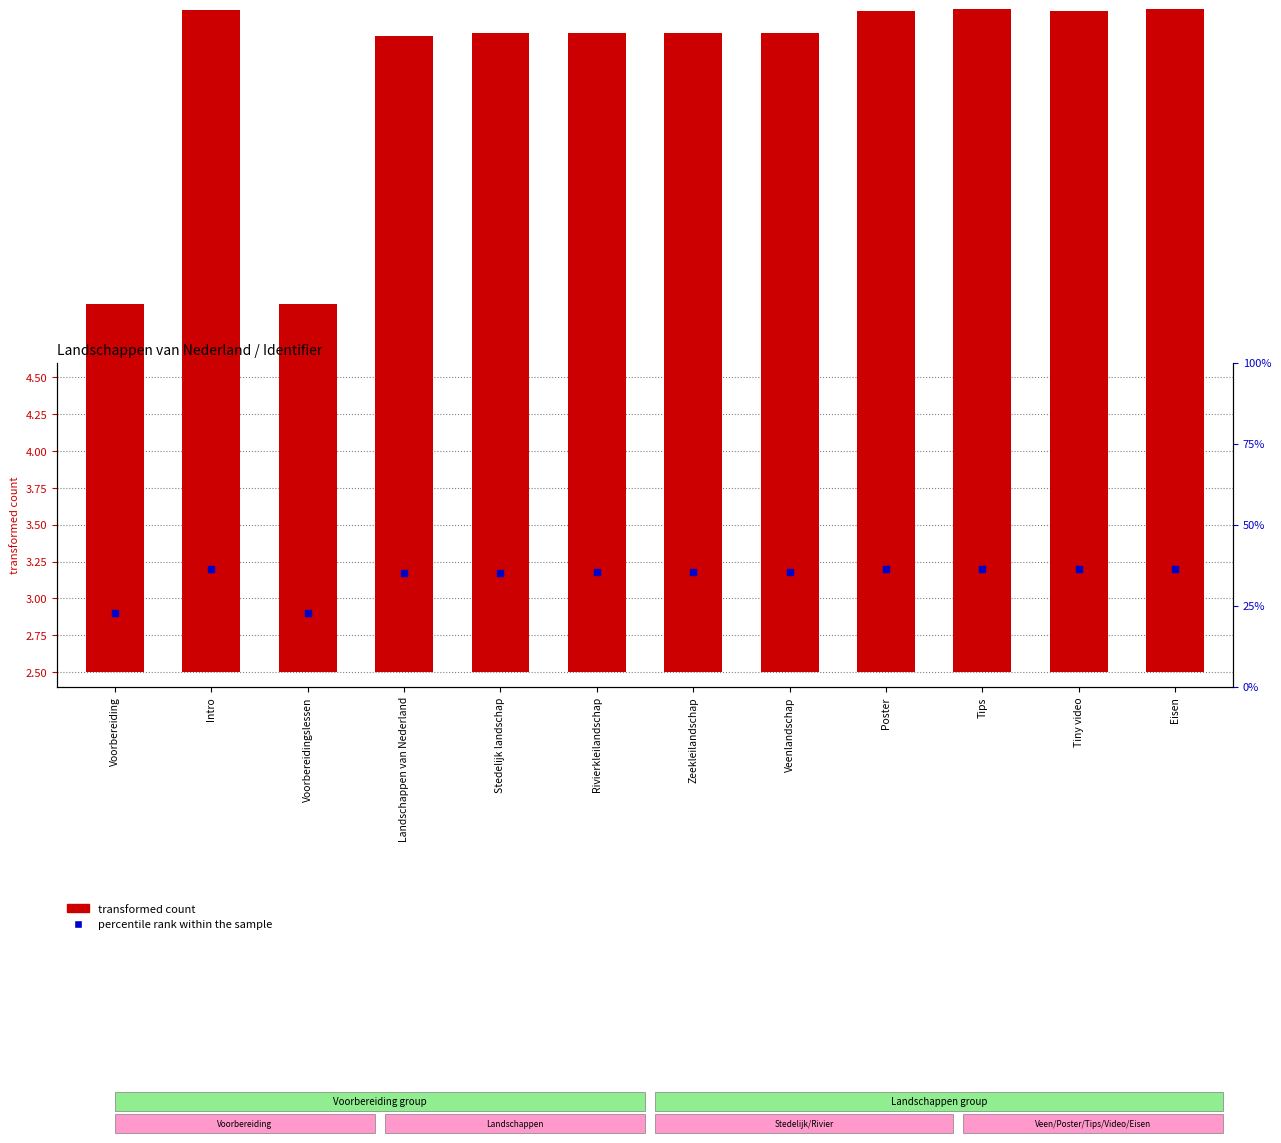

What is the difference between the maximum and minimum values?

2.0